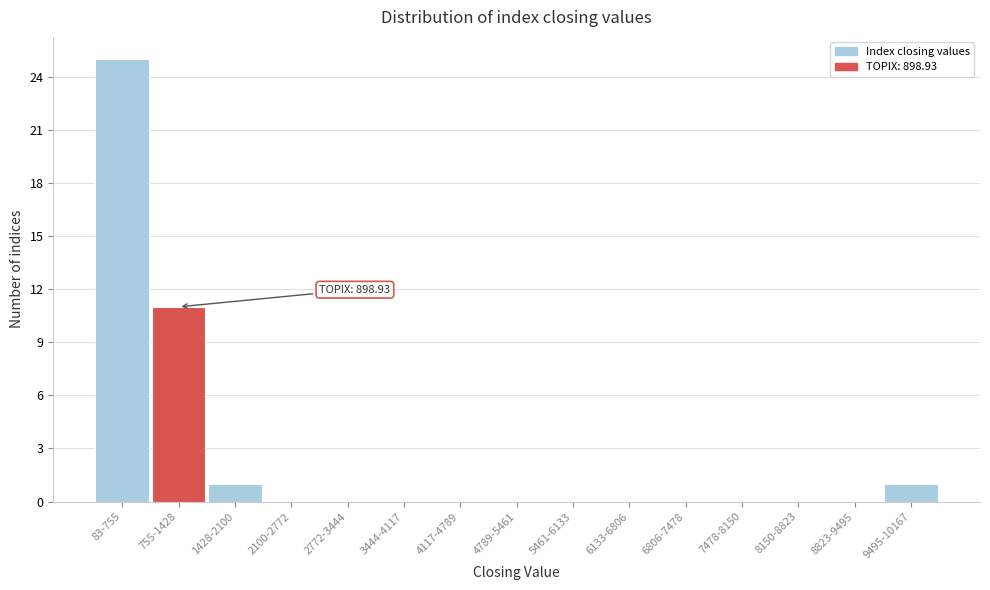

Reading left to right, what are all the values shown in this chart?

83-755=25	755-1428=11	1428-2100=1	2100-2772=0	2772-3444=0	3444-4117=0	4117-4789=0	4789-5461=0	5461-6133=0	6133-6806=0	6806-7478=0	7478-8150=0	8150-8823=0	8823-9495=0	9495-10167=1